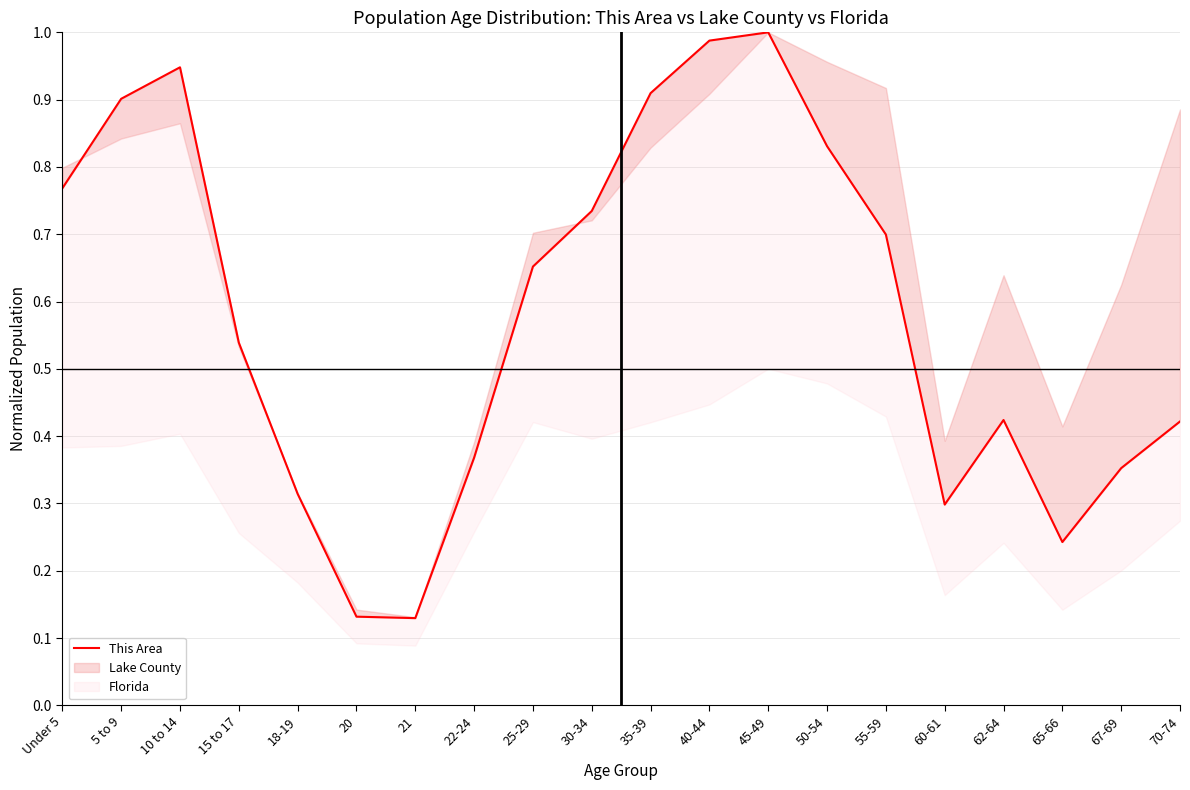

What position from the right is 40-44?

9